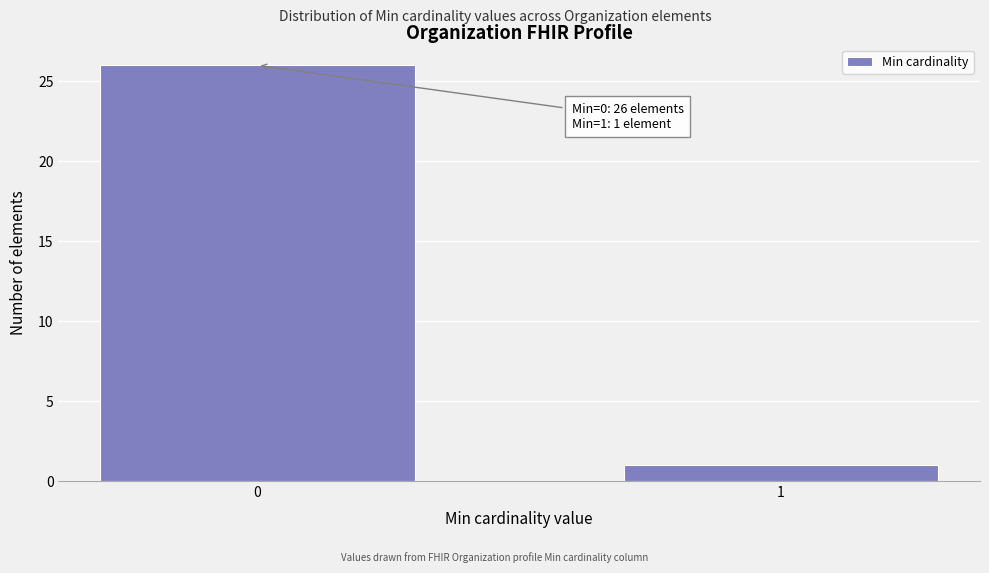

Reading left to right, what are all the values shown in this chart?

26	1